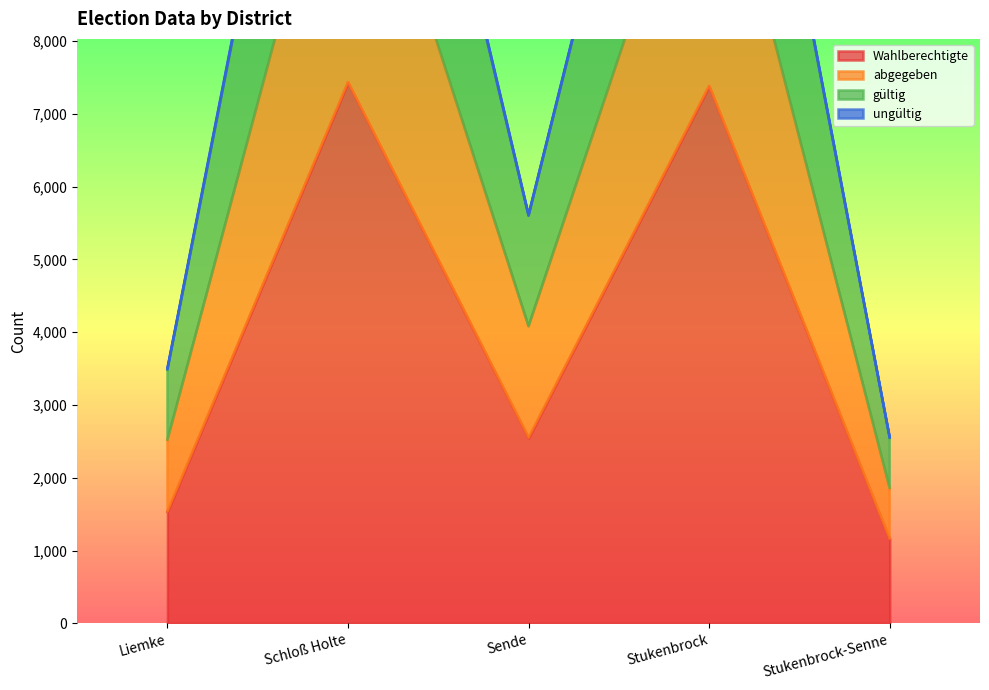

Read the Wahlberechtigte value at Sende.

2549